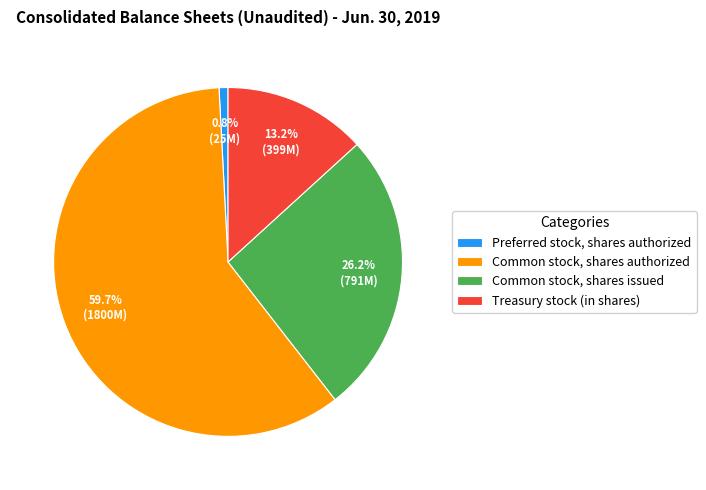

Which slice represents more than half of the pie?

Common stock, shares authorized